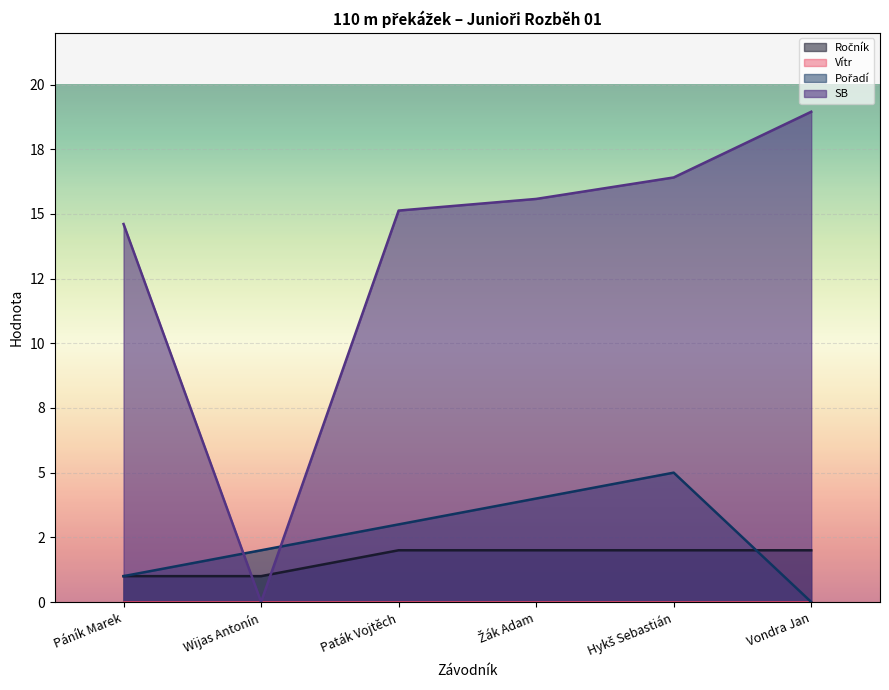

How many data points in SB are above 15?

4